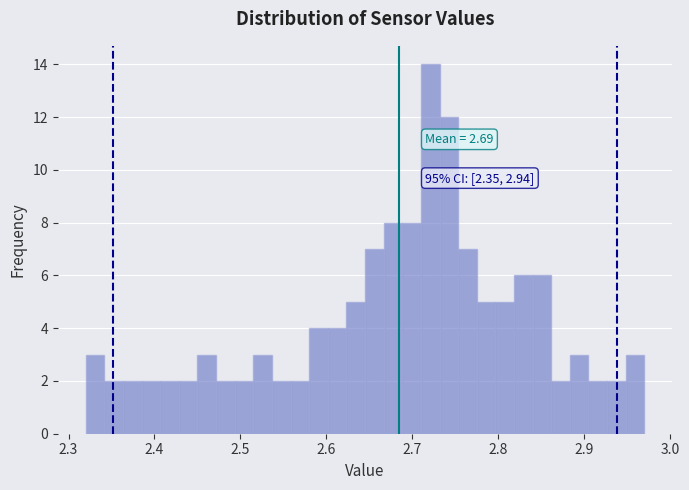

Around what value on the x-axis is the tallest bar? Give the approximate position of its centre, as read against the axis.

2.72